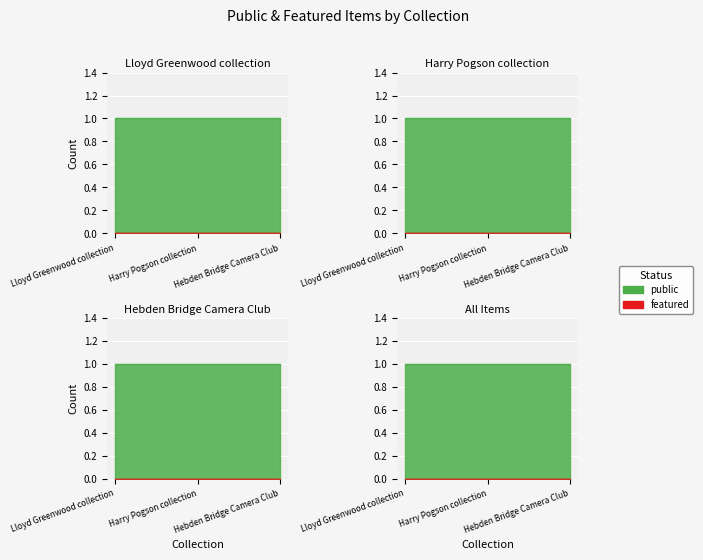

How many lines are shown in the chart?

2